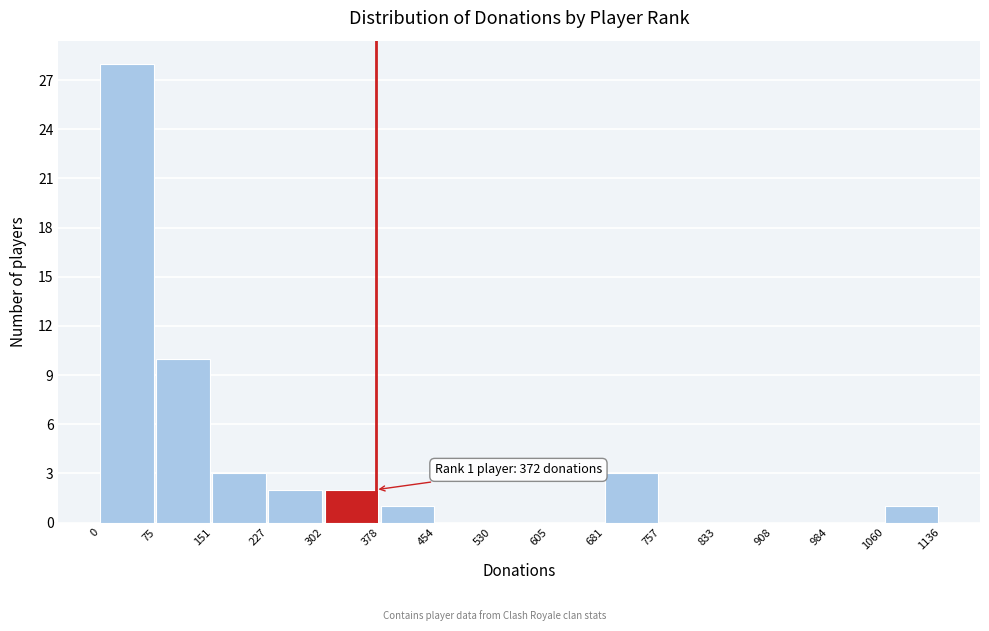

Which range on the x-axis has the tallest bar?

0 to 75